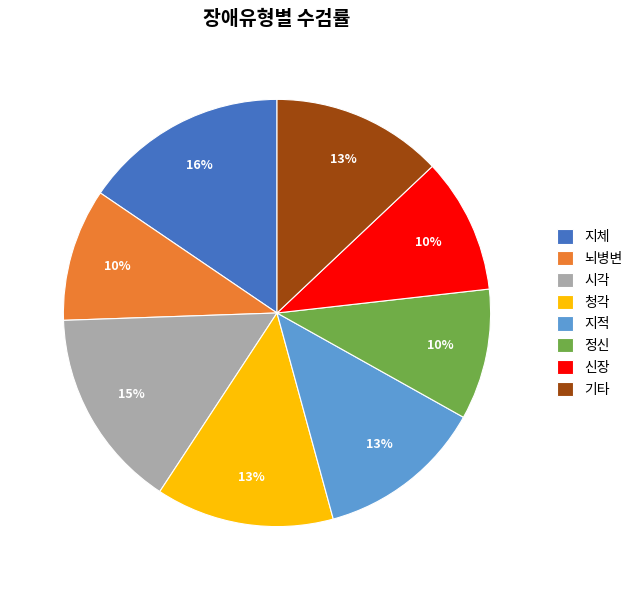

Is there any slice that represents more than half of the pie?

No